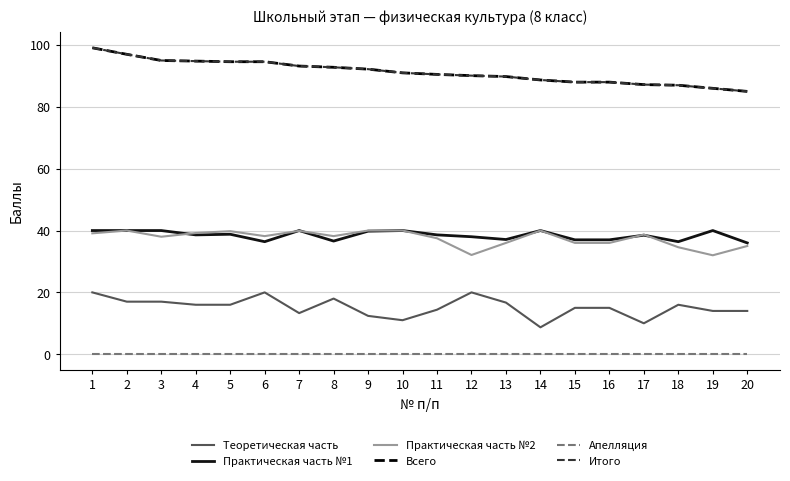

What is the difference between the Практическая часть №1 values at 12 and 20?

2.0